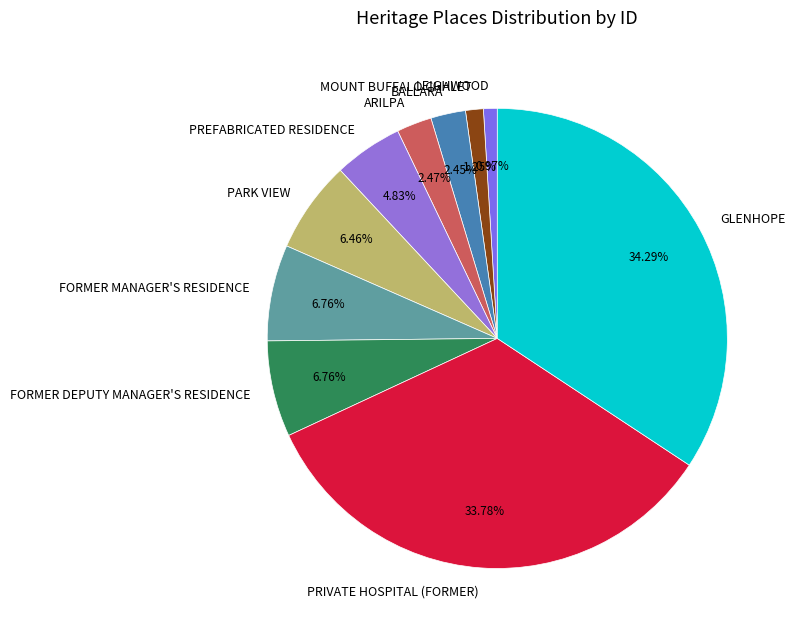

How many segments does this pie chart have?

10